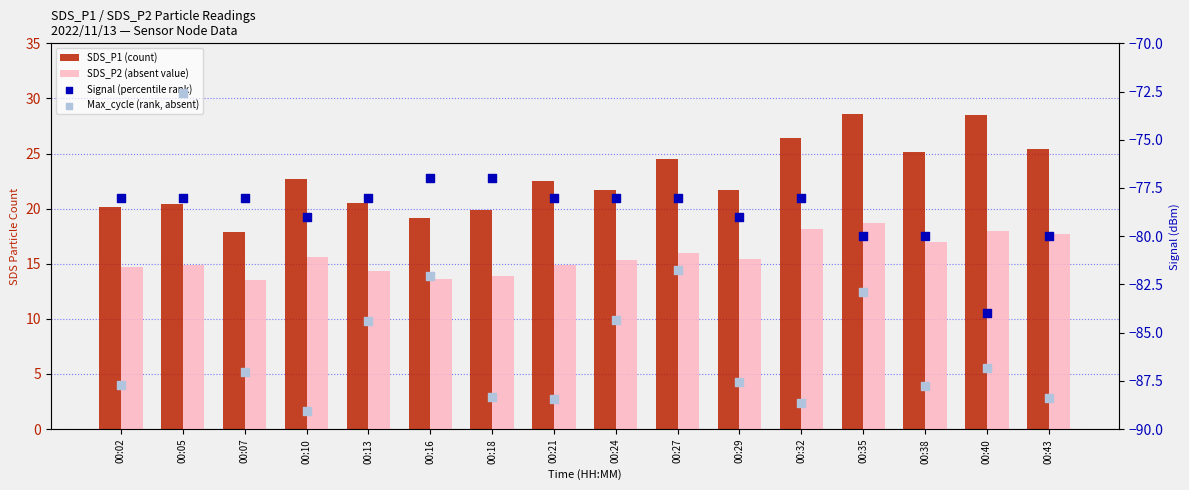

Which series has the largest Y range (max minus min)?

Max_cycle (rank, absent)